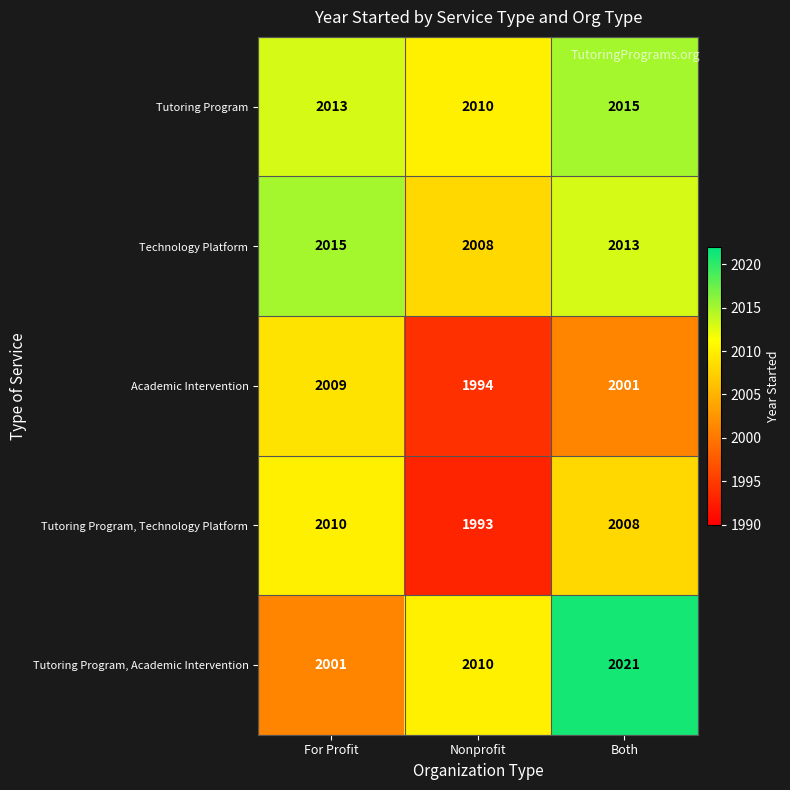

What is the total value across all series at Both?

10058